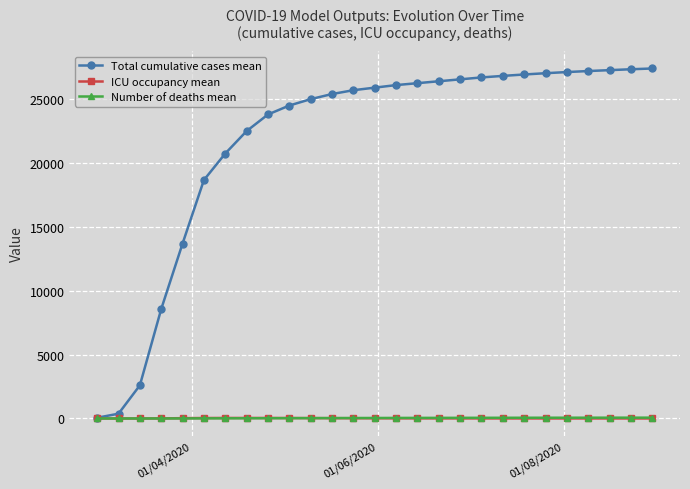

What is the value of the Total cumulative cases mean point at the 23rd from the left?

27120.0